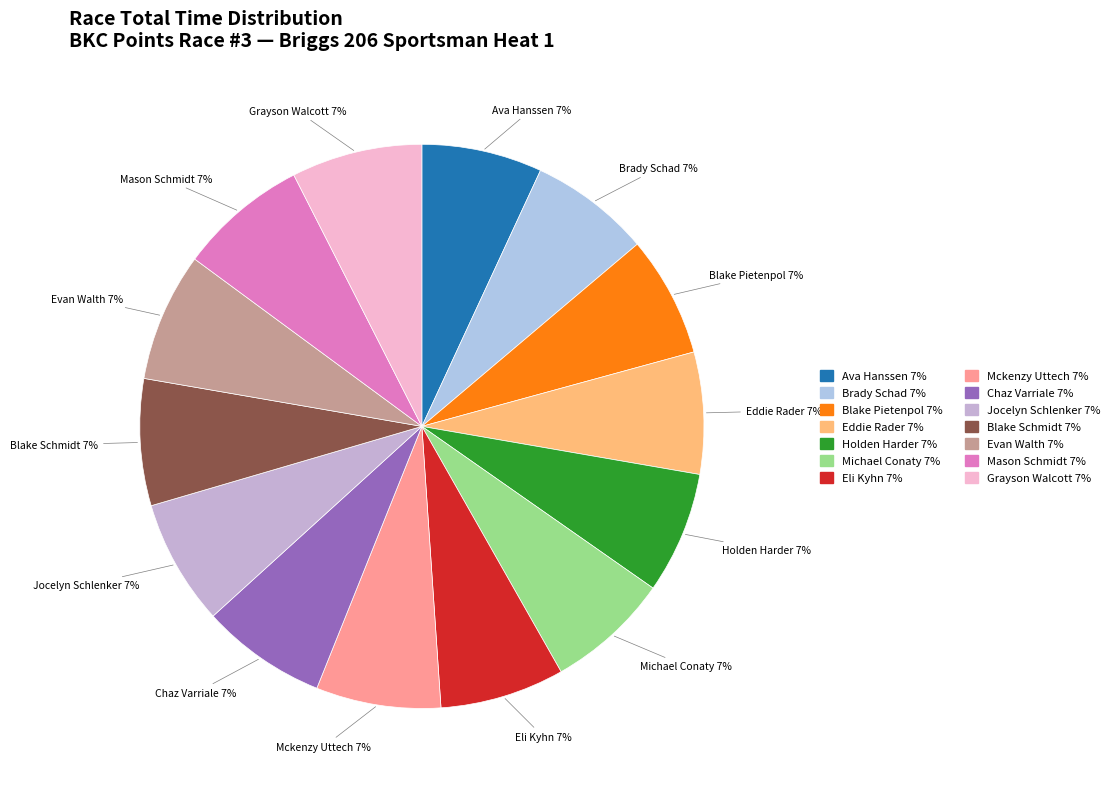

Does any single category account for the majority?

No